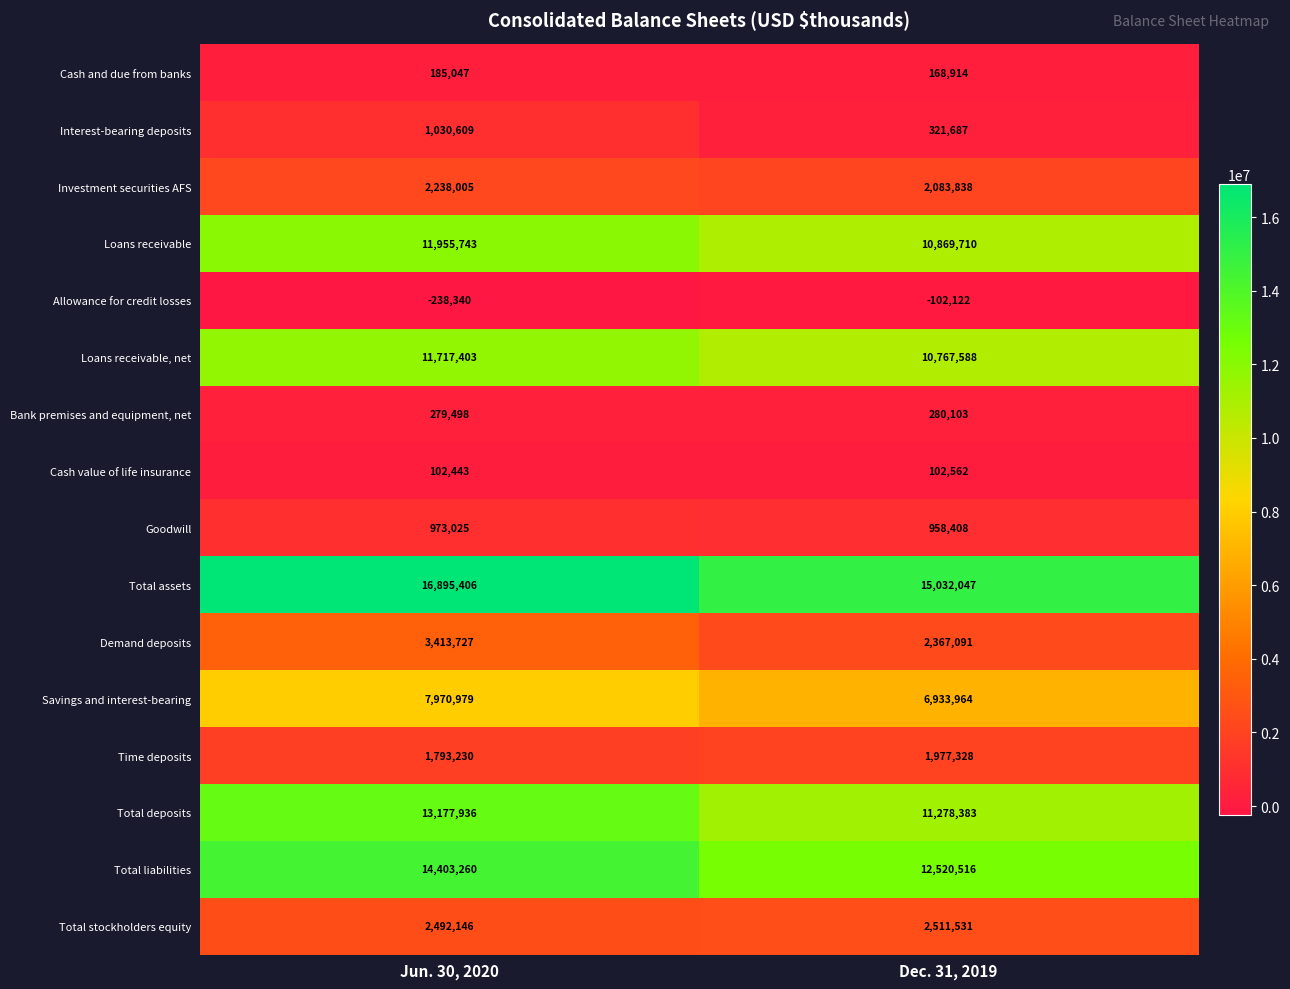

Which label corresponds to the smallest value in the chart?

Jun. 30, 2020